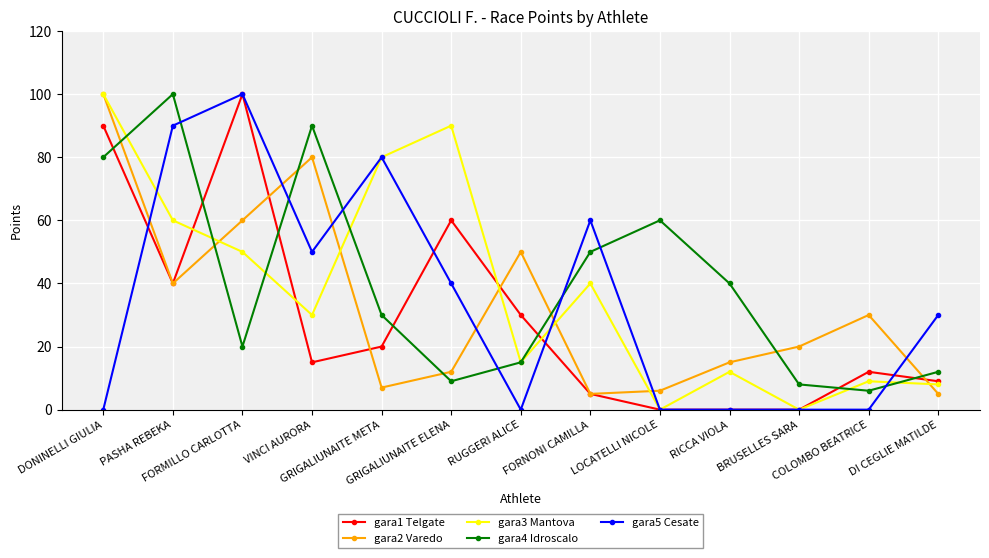

Which series ends up on top after the final intersection of gara2 Varedo and gara4 Idroscalo?

gara4 Idroscalo